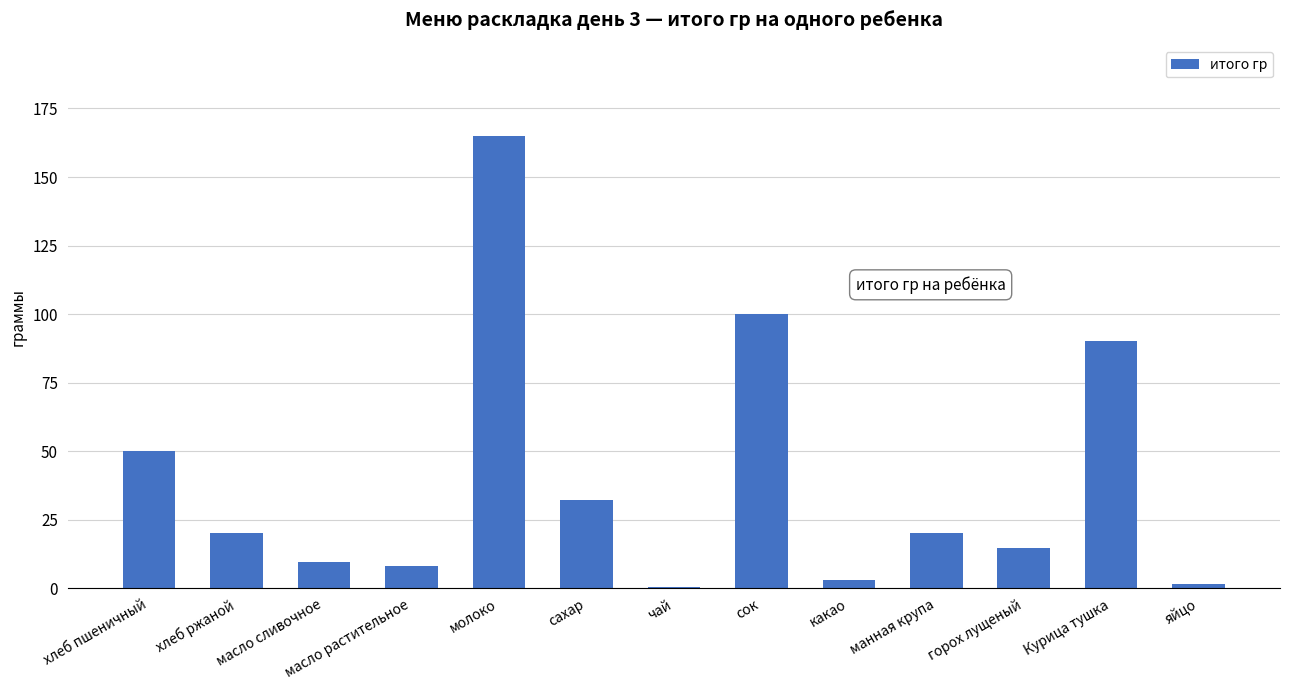

Reading left to right, what are all the values shown in this chart?

50.0	20.0	9.5	8.0	165.0	32.0	0.6	100.0	3.0	20.0	14.6	90.0	1.6